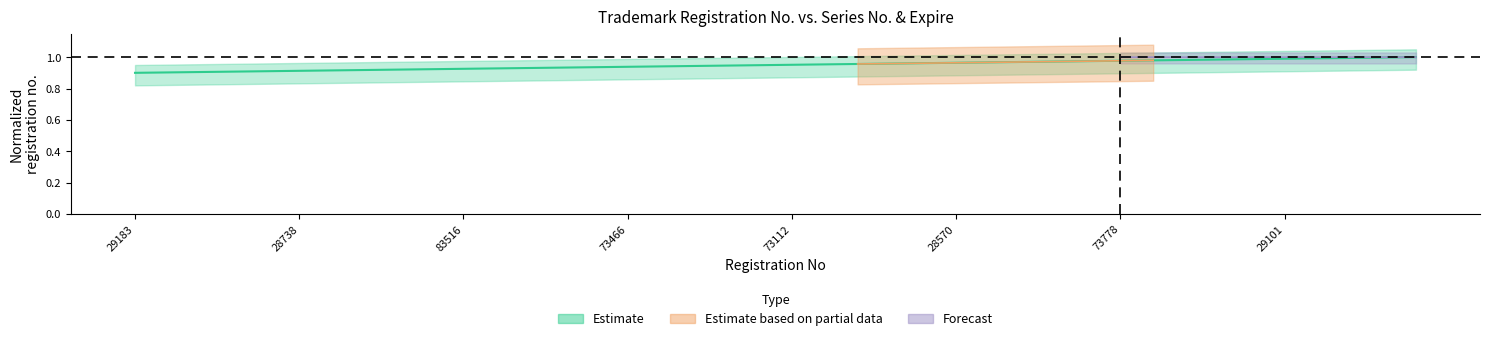

At which label is the value closest to 0?

29183